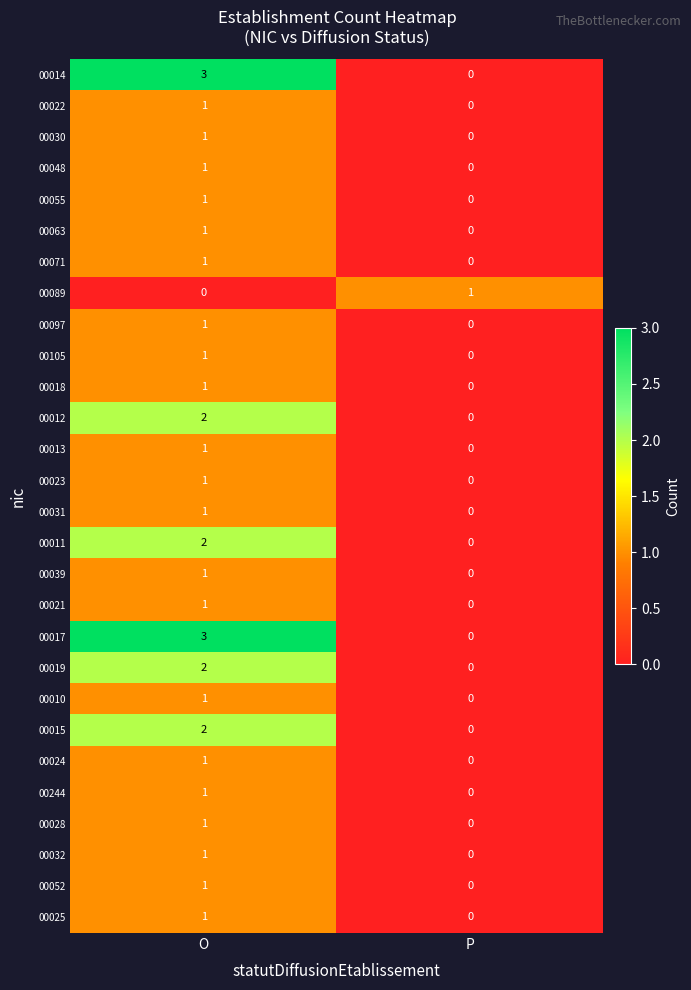

Is it true that 00014 equals 2 at P?

False